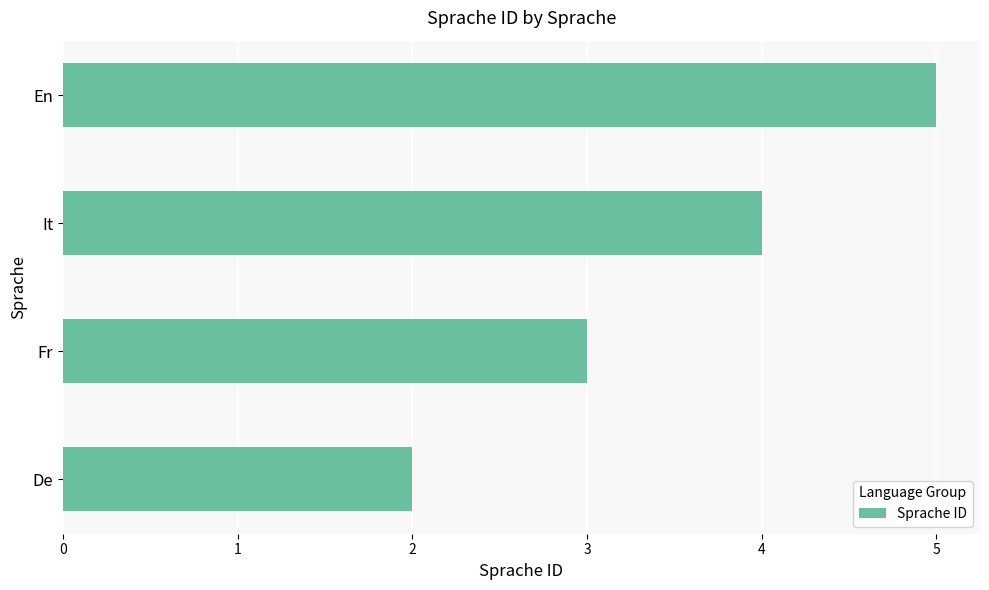

Read the value at En.

5